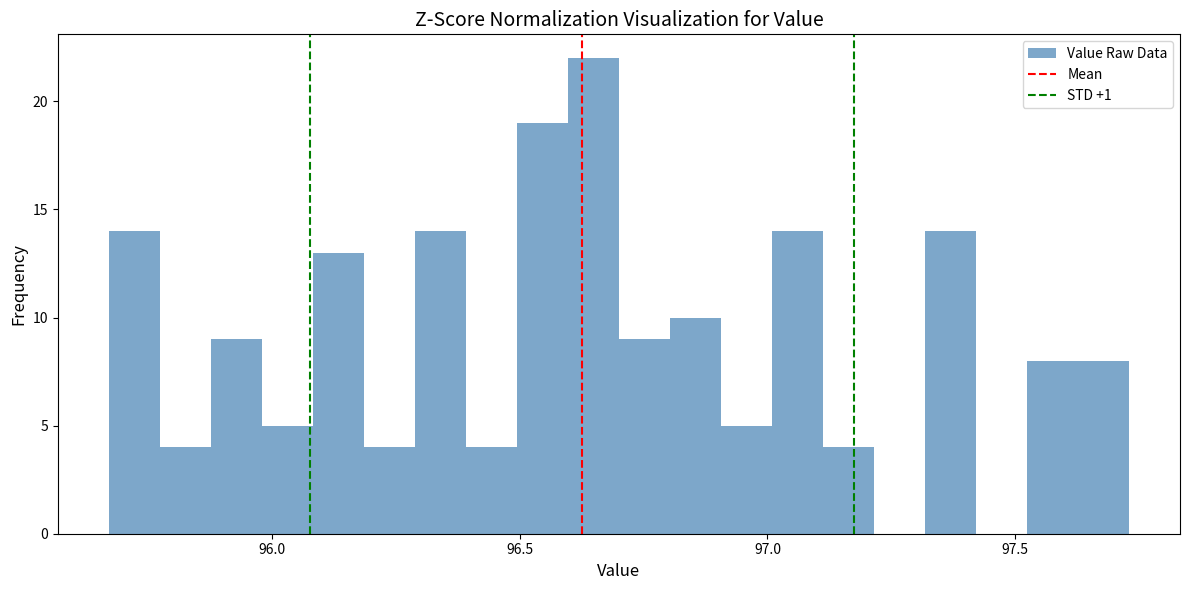

Around what value on the x-axis is the tallest bar? Give the approximate position of its centre, as read against the axis.

96.65